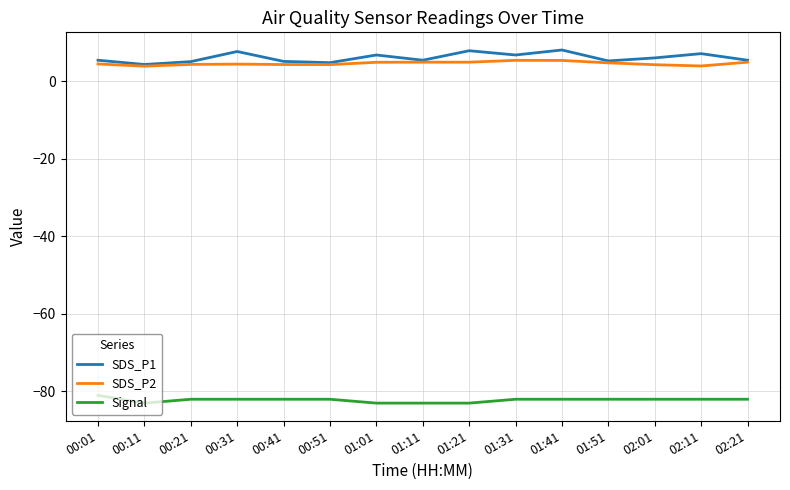

What is the minimum value shown in the chart?

-83.0